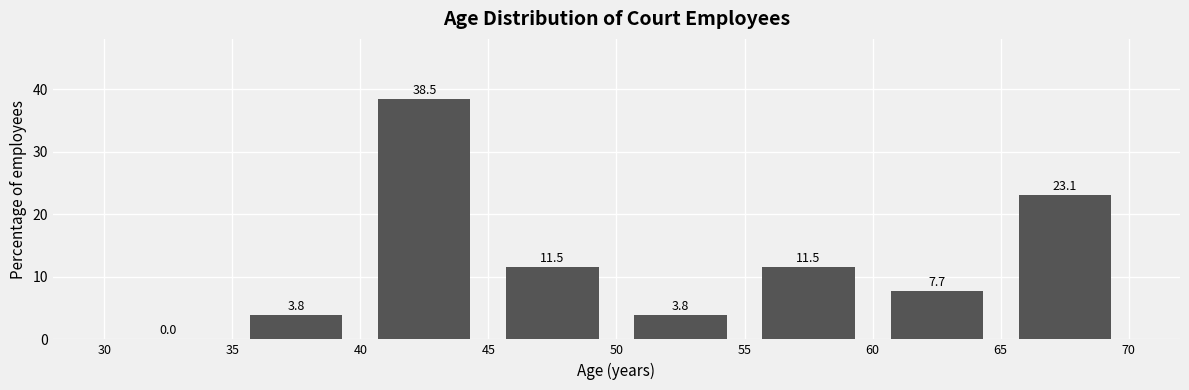

Reading left to right, transcribe this chart: for each bar, give the range it covers on the x-axis and its height.

30 to 35: 0.0
35 to 40: 3.8
40 to 45: 38.5
45 to 50: 11.5
50 to 55: 3.8
55 to 60: 11.5
60 to 65: 7.7
65 to 70: 23.1